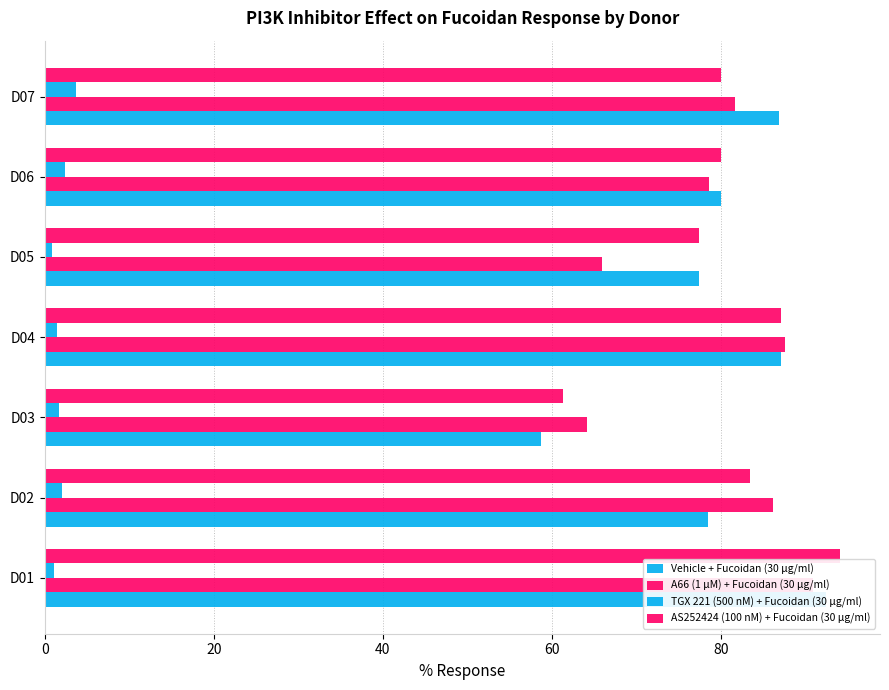

How many data points in AS252424 (100 nM) + Fucoidan (30 μg/ml) are above 80?

3